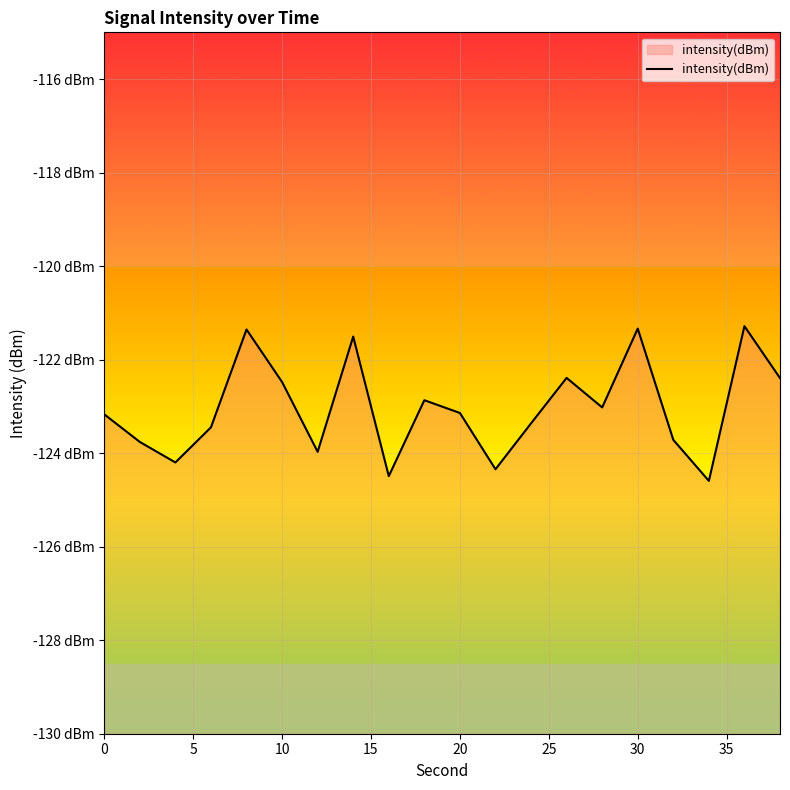

What is the greatest value displayed?

-121.3